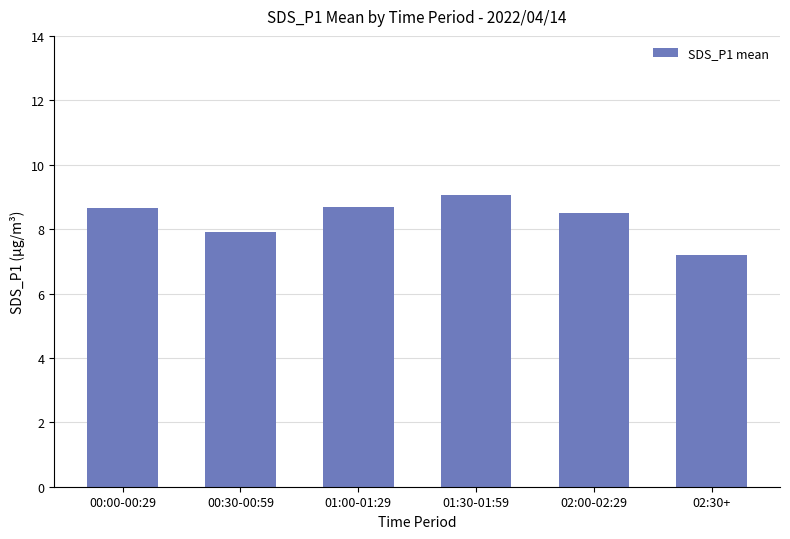

How many data points does each series have?

6